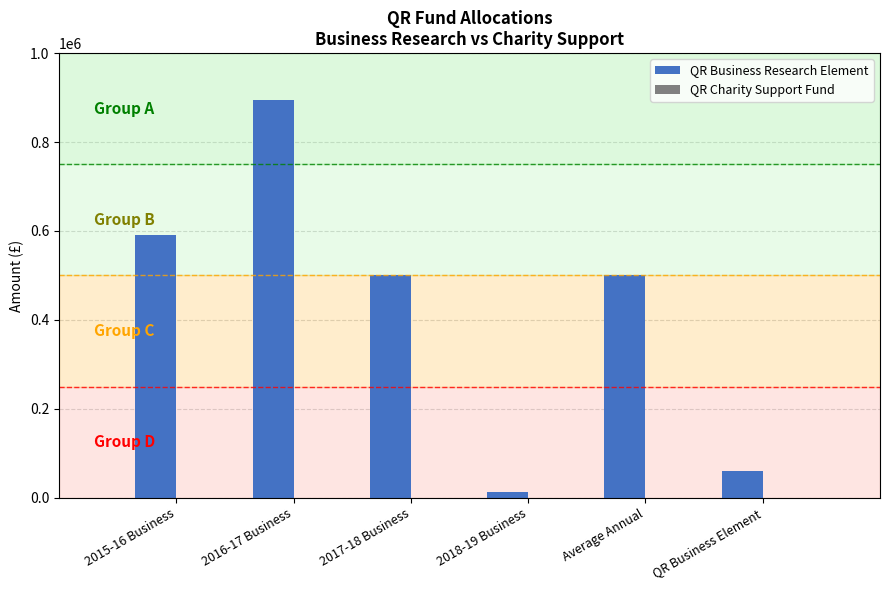

What is the change in value from Average Annual to QR Business Element?

-440756